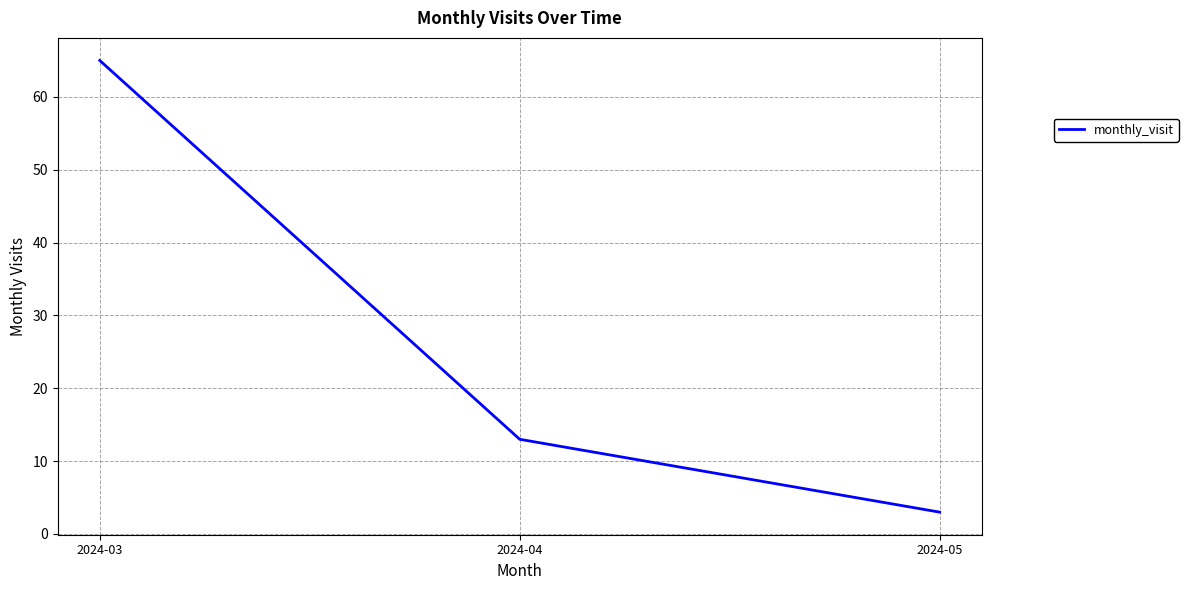

Rank the categories by value from lowest to highest.

2024-05, 2024-04, 2024-03